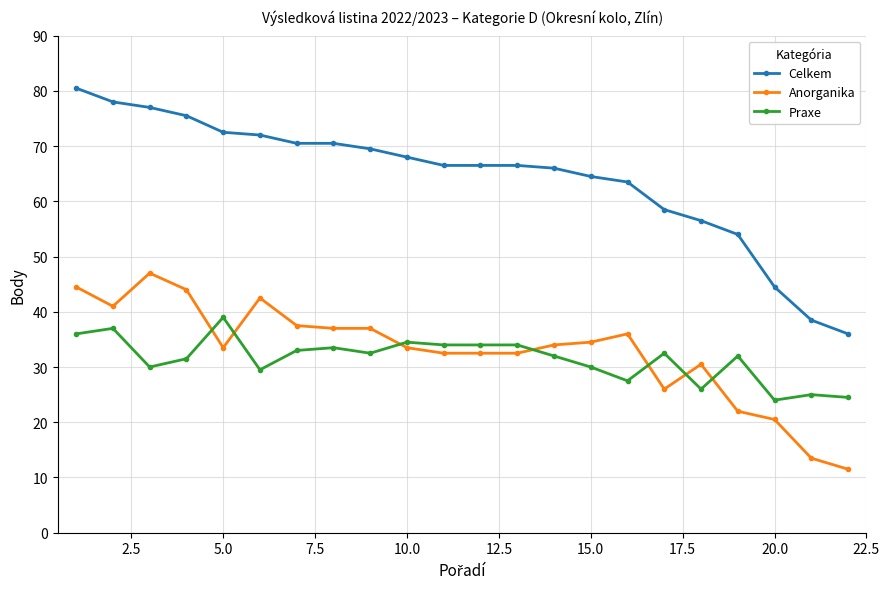

Rank the series by their maximum value, from lowest to highest.

Praxe, Anorganika, Celkem